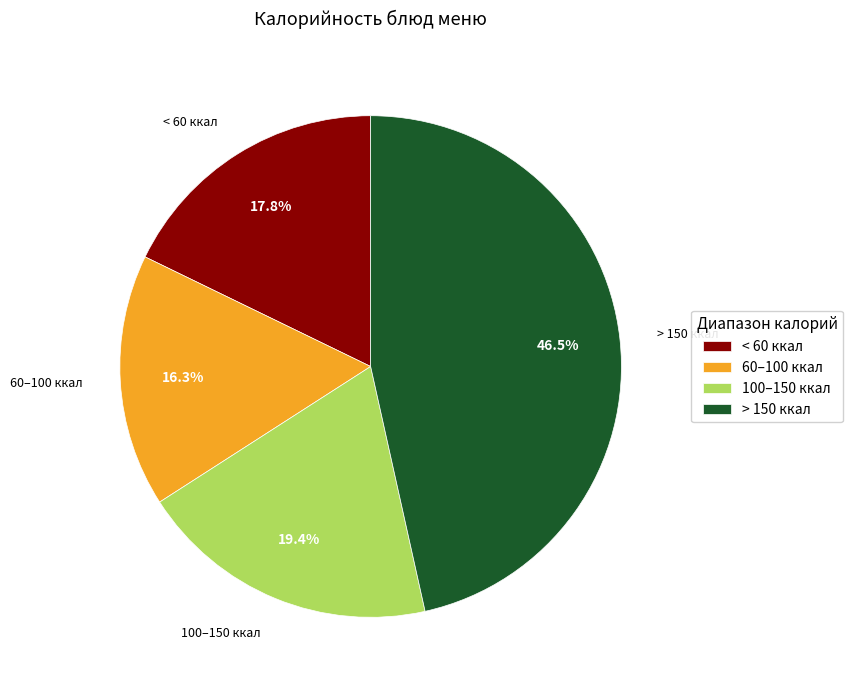

Rank the categories by value from lowest to highest.

60–100 ккал, < 60 ккал, 100–150 ккал, > 150 ккал